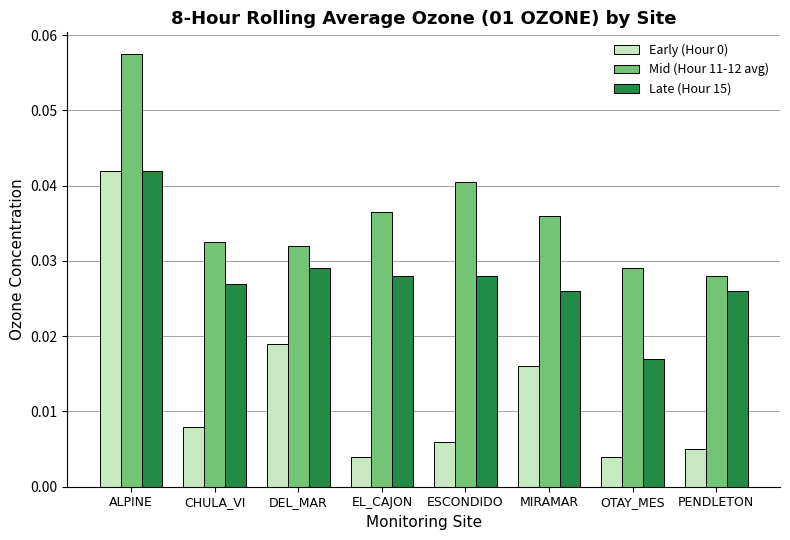

Which label corresponds to the largest value in the chart?

ALPINE